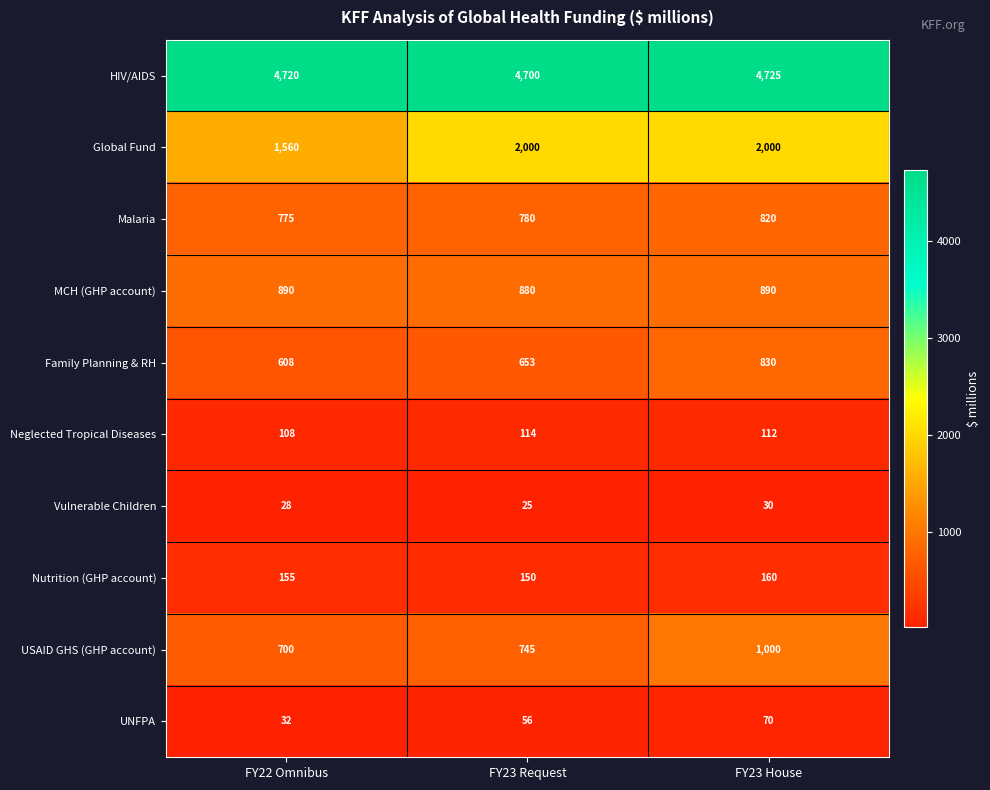

What is the average value of the Neglected Tropical Diseases series?

111